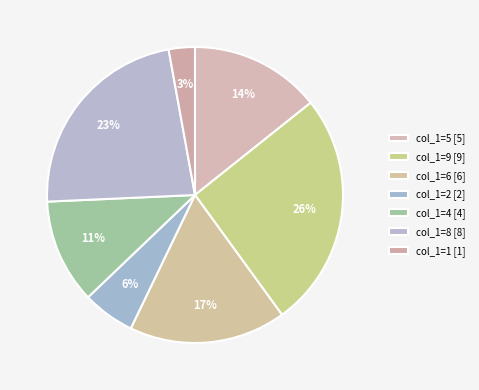

To the nearest percent, what is the combined percentage of col_1=5 and col_1=2?

20%